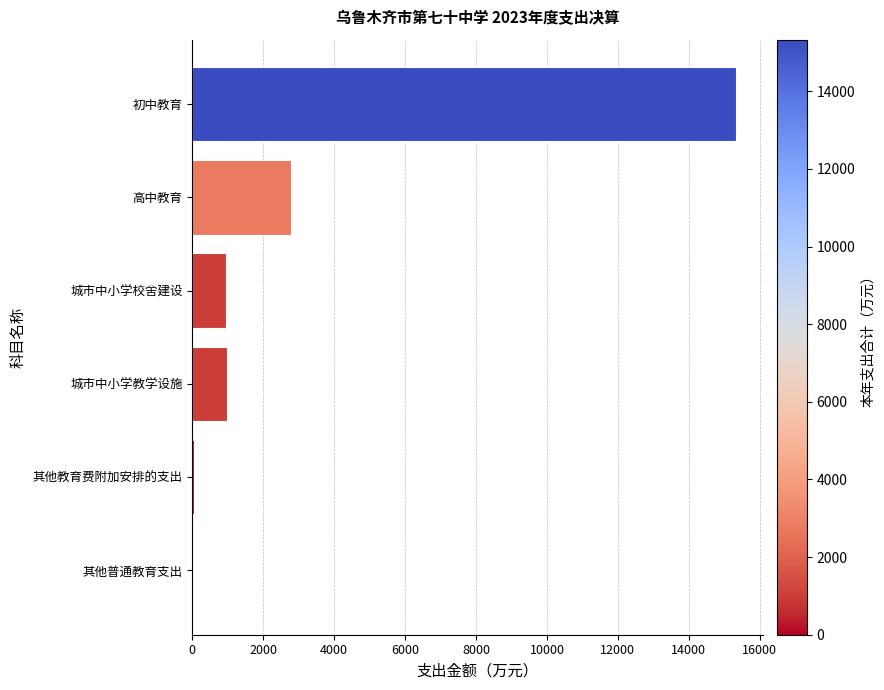

What is the maximum value shown in the chart?

15328.1